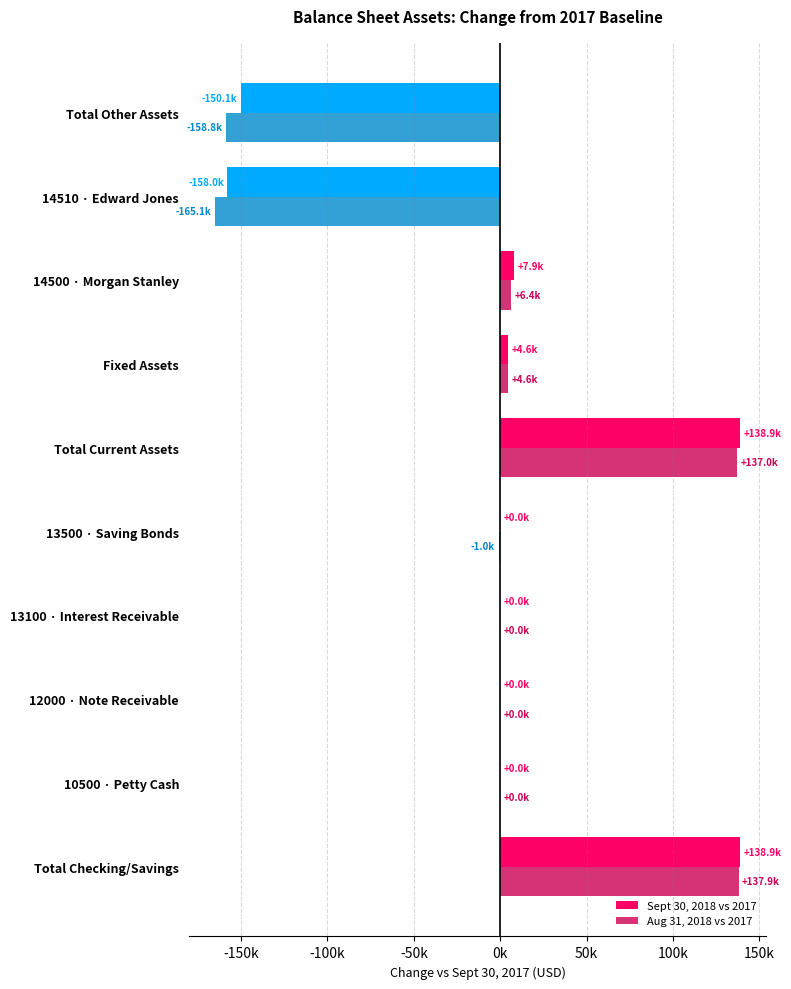

What are all the series names shown in the legend?

Sept 30, 2018 vs 2017, Aug 31, 2018 vs 2017